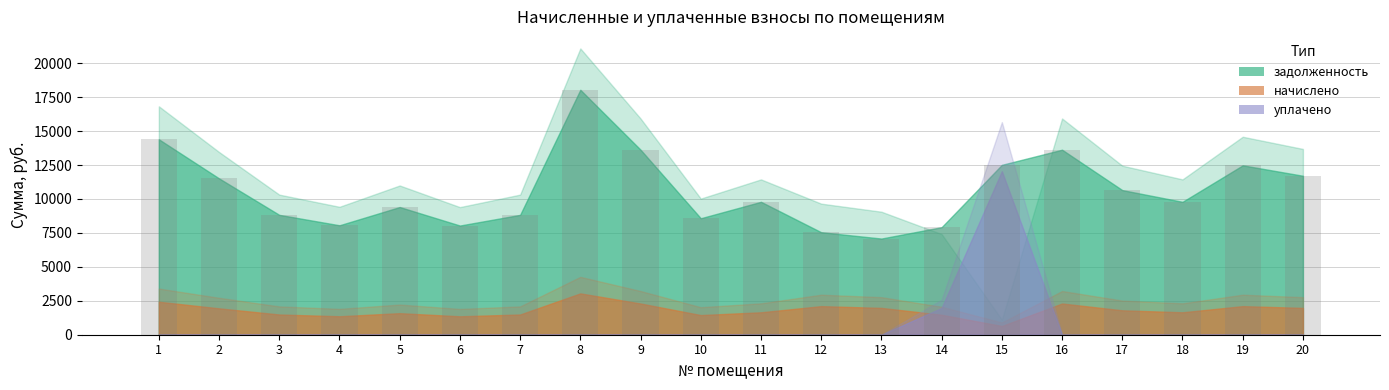

Which has a higher value, 5 or 19?

19